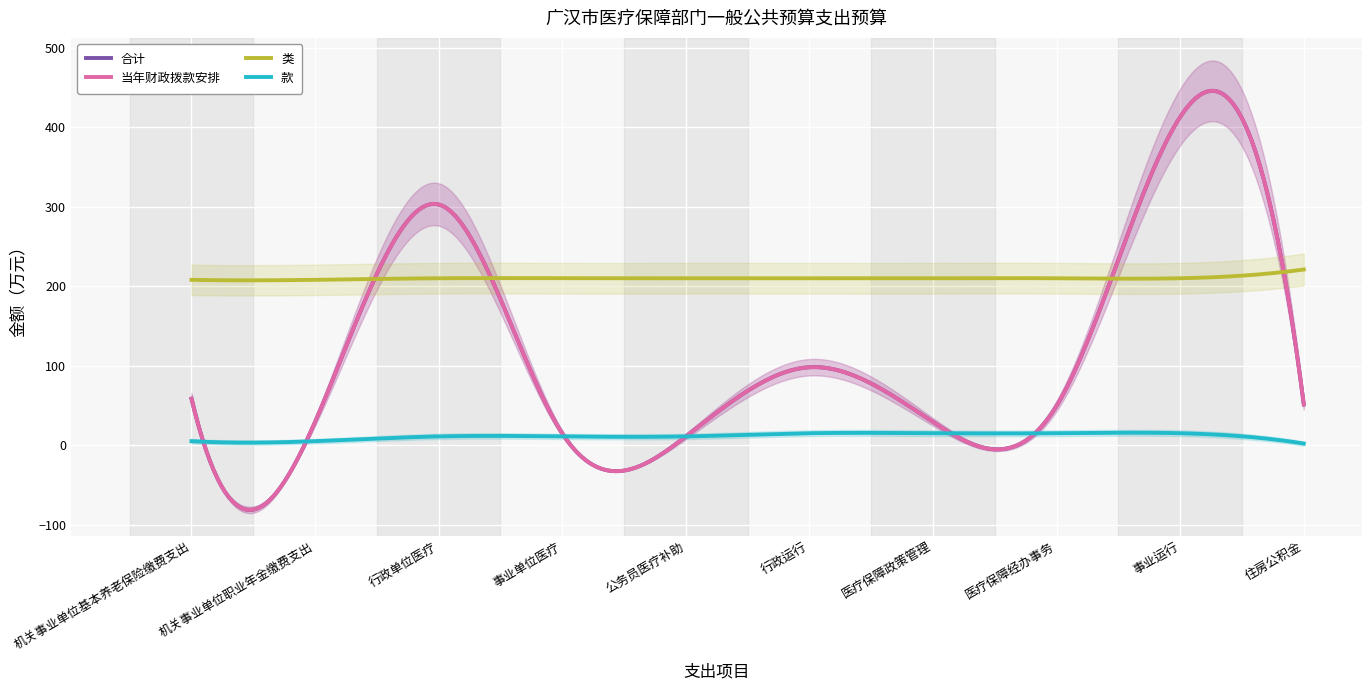

True or false: 合计 and 类 intersect in this chart.

True